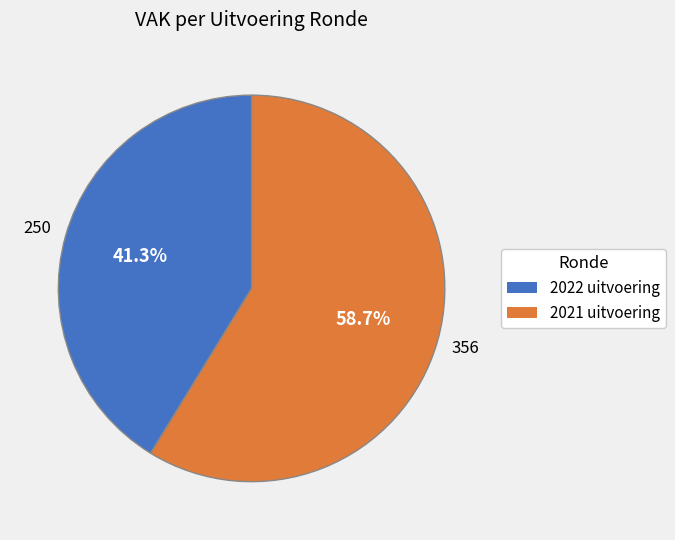

What is the total percentage of 2021 uitvoering and 2022 uitvoering?

100.0%